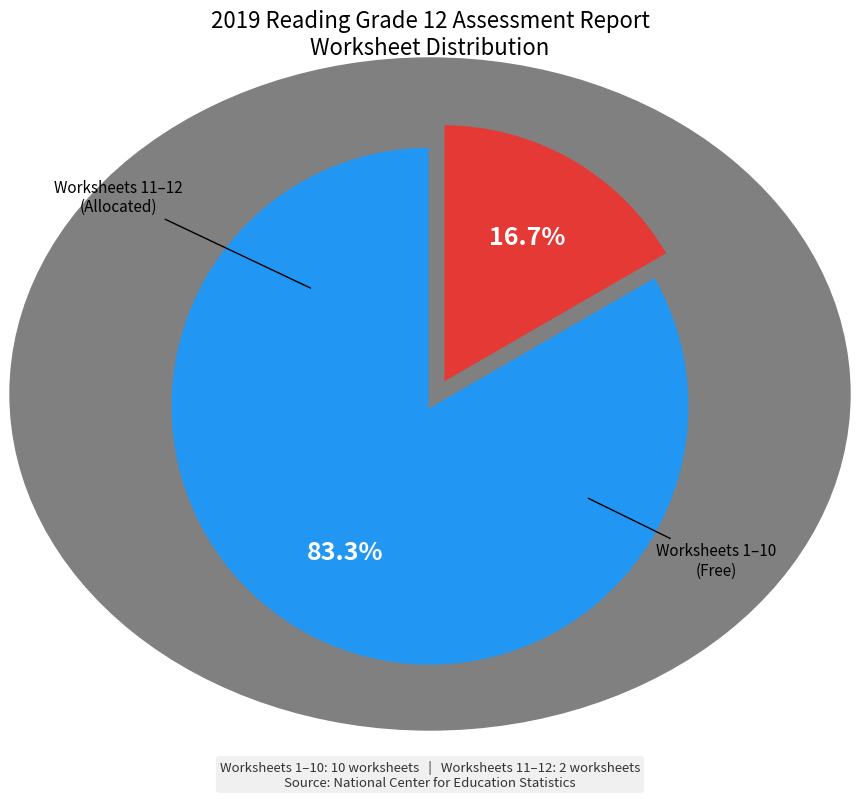

Is there a majority slice in this chart?

Yes